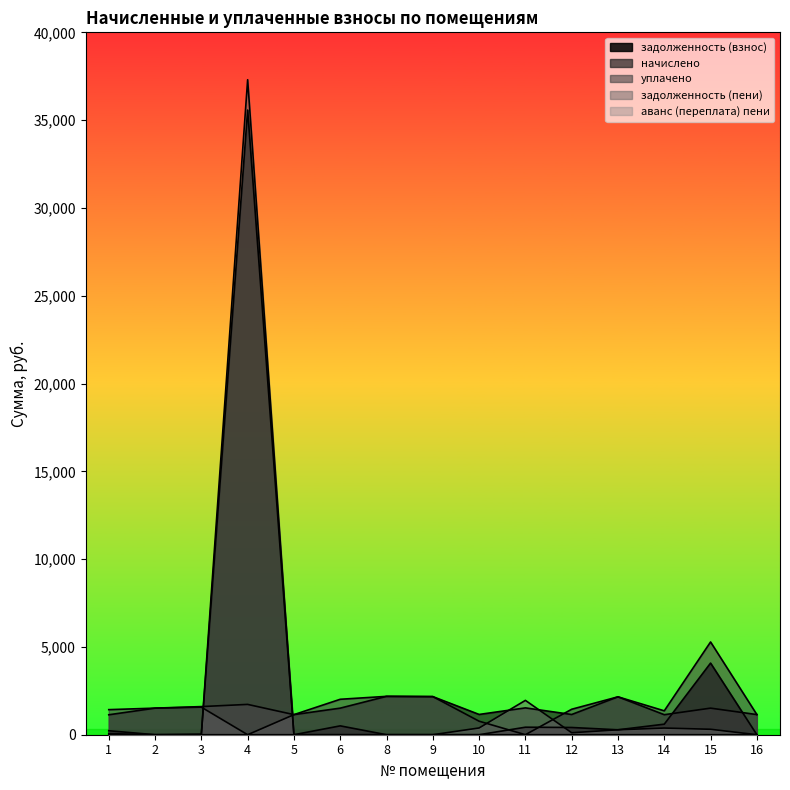

What is the total value across all series at 15?

11186.7